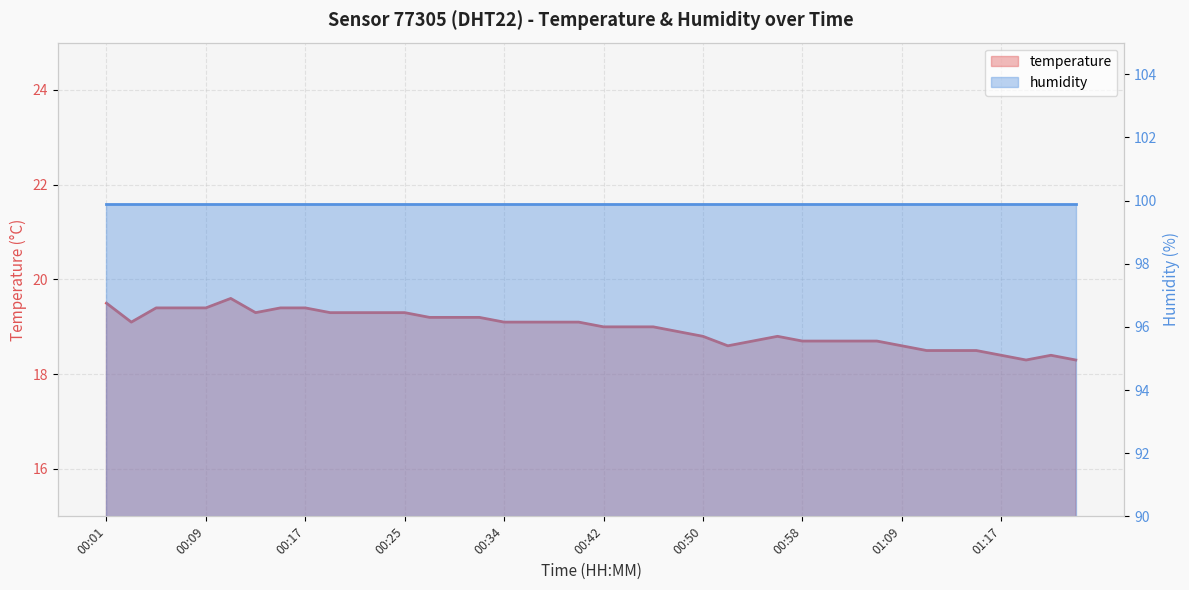

Rank the series by their maximum value, from highest to lowest.

humidity line, temperature line